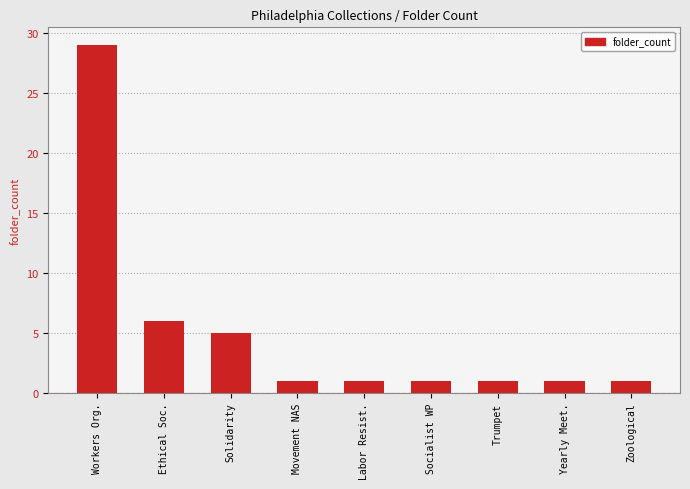

True or false: the data shows 10 at Ethical Soc..

False